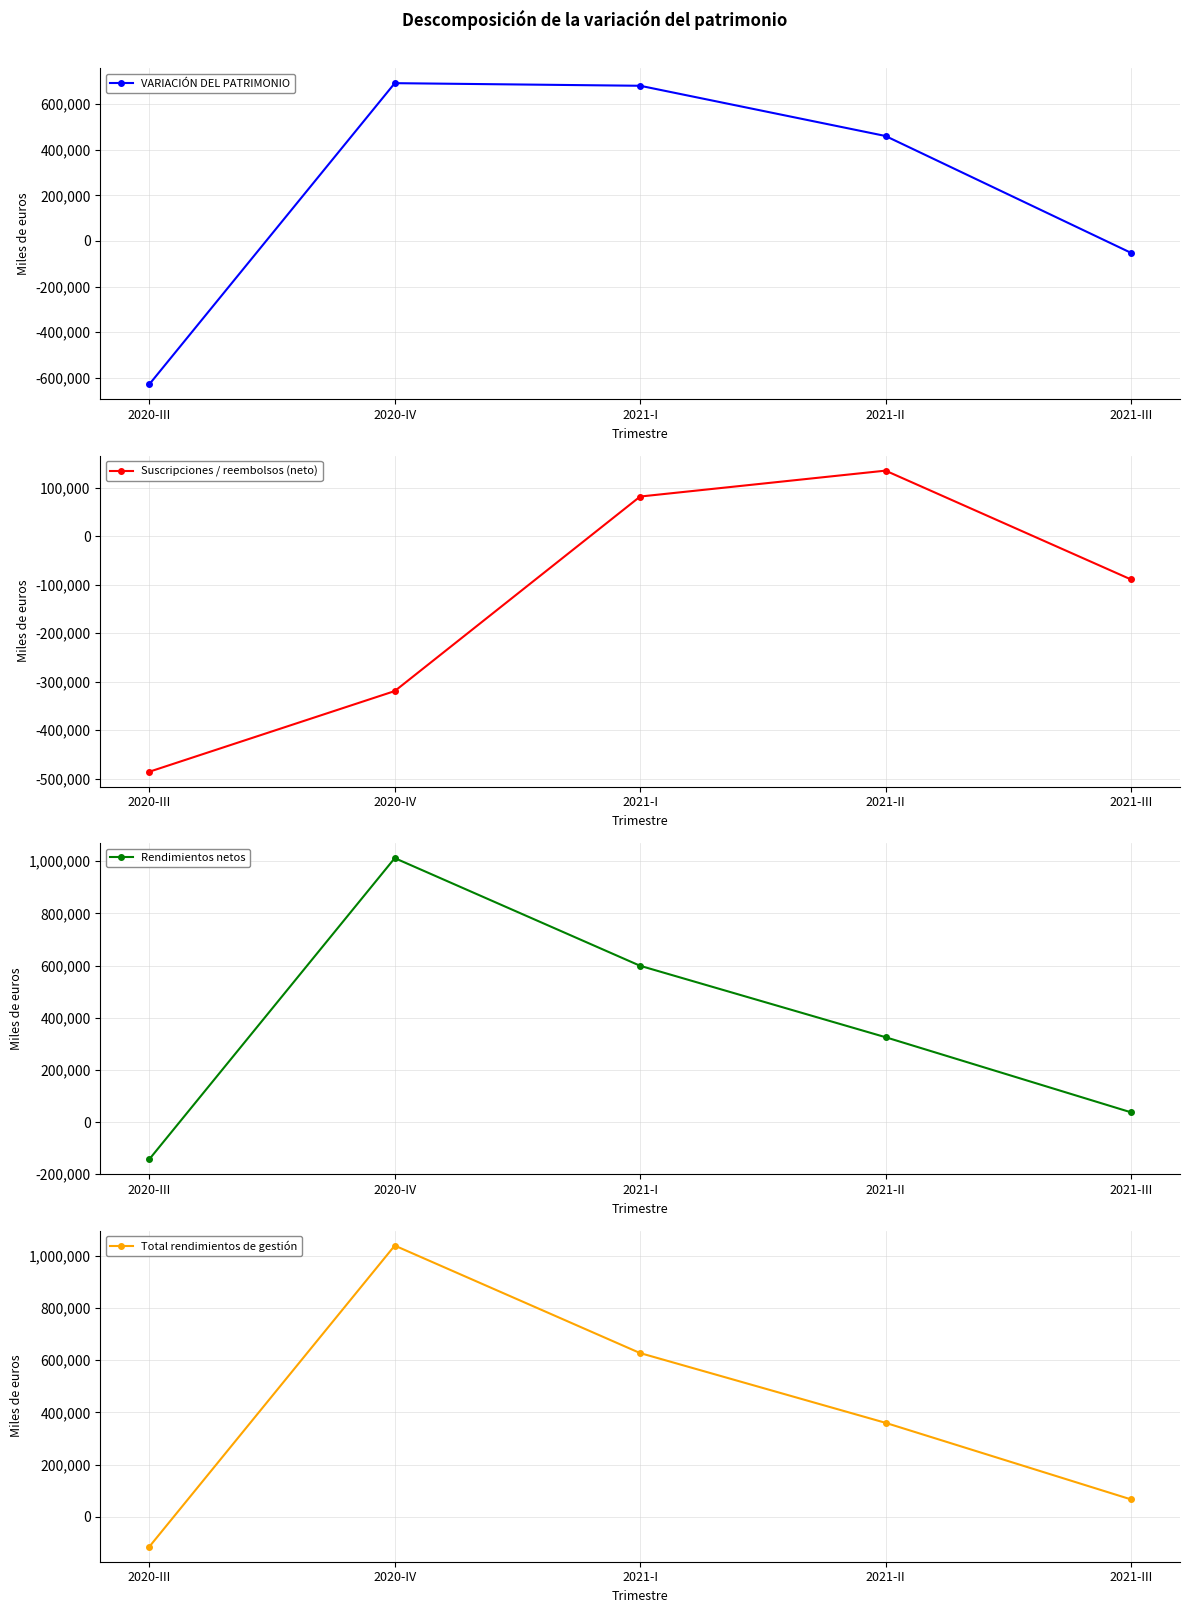

Rank the series by their maximum value, from lowest to highest.

Suscripciones / reembolsos (neto), VARIACIÓN DEL PATRIMONIO, Rendimientos netos, Total rendimientos de gestión